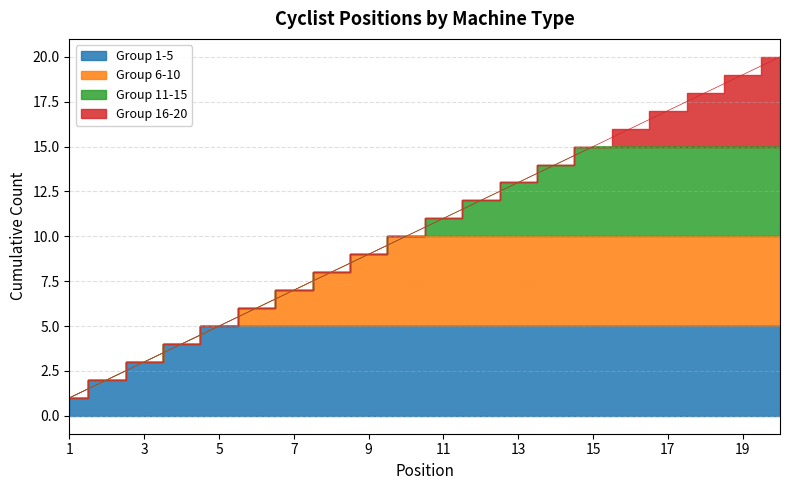

How many lines are shown in the chart?

1